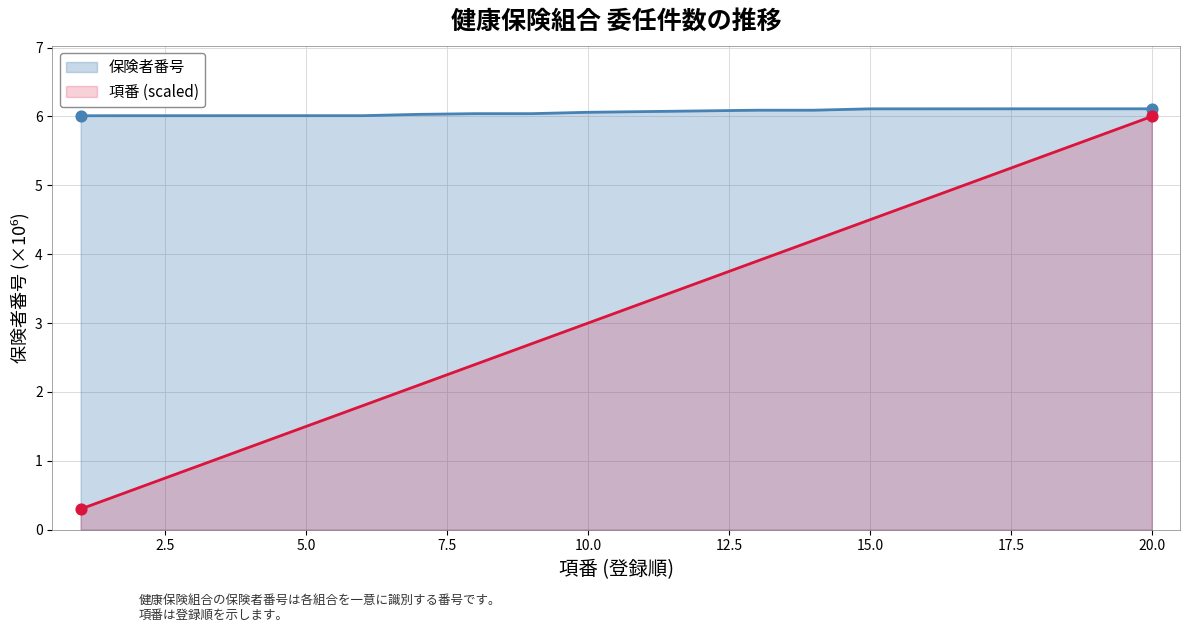

Which series contains the highest Y value?

保険者番号